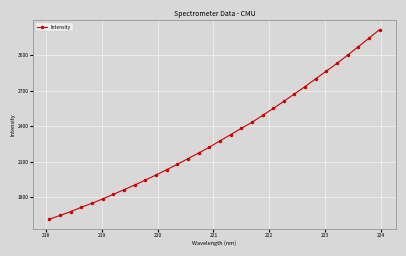

What is the difference between the maximum and minimum values?

1605.9